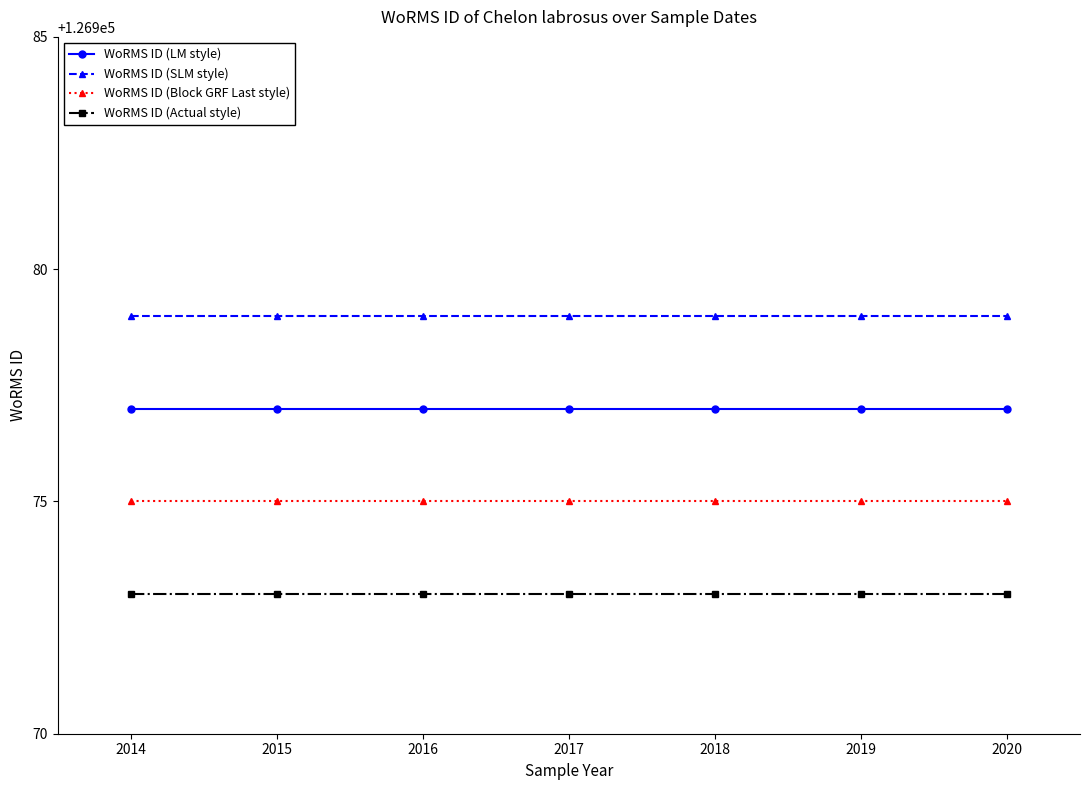

What is the sum of the WoRMS ID (LM style) values at 2016 and 2017?

253954